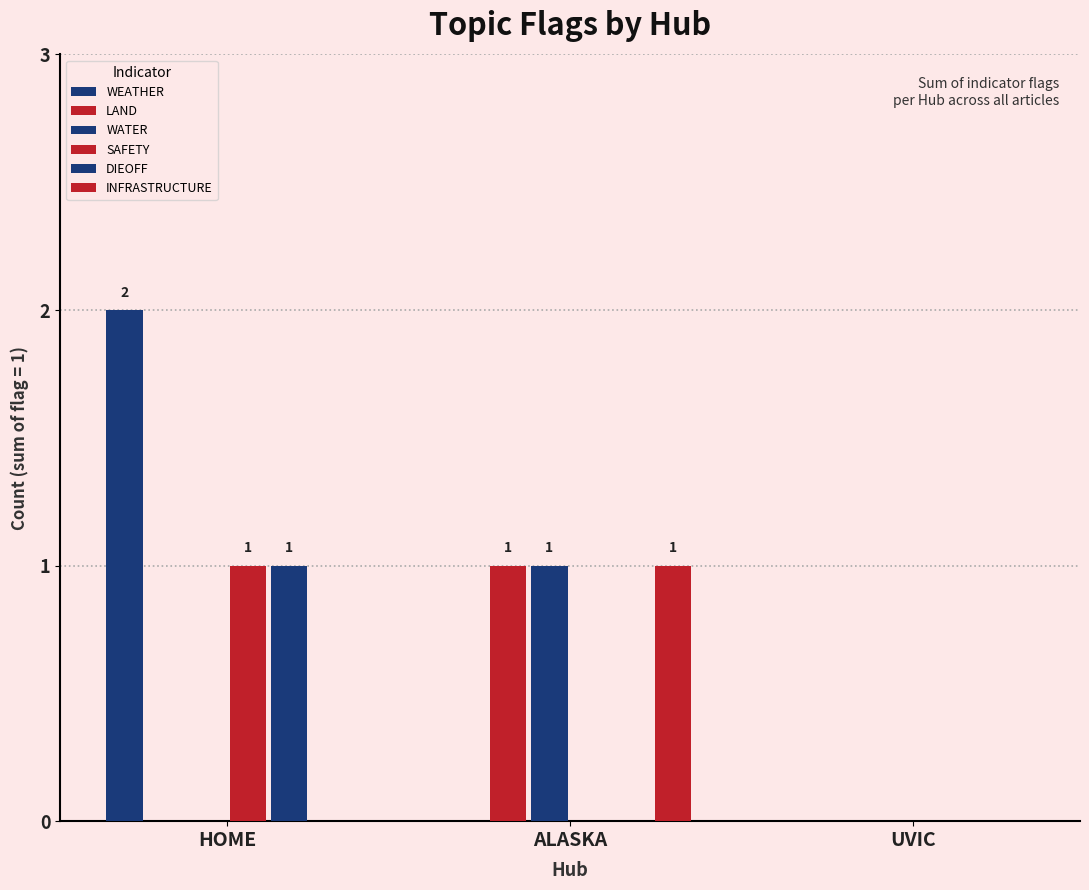

How many series are shown in this chart?

6